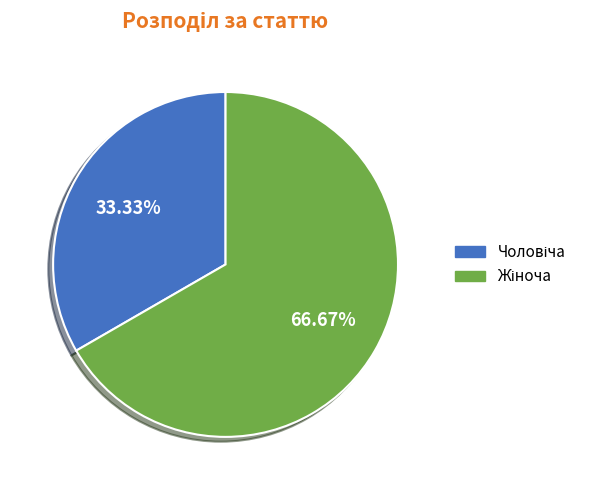

How many slices are in this pie chart?

2